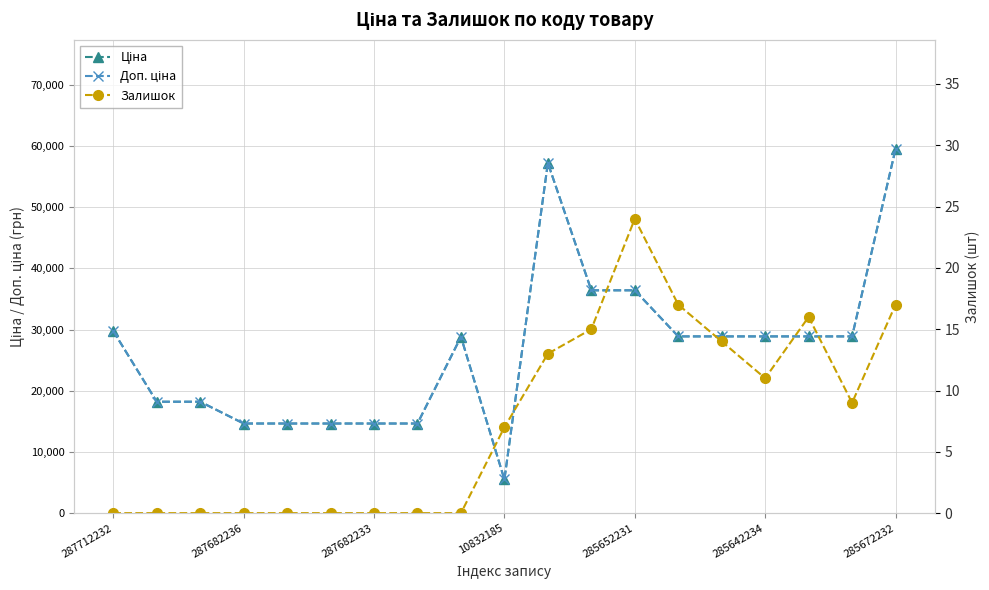

How many data points in Залишок are less than 7?

9